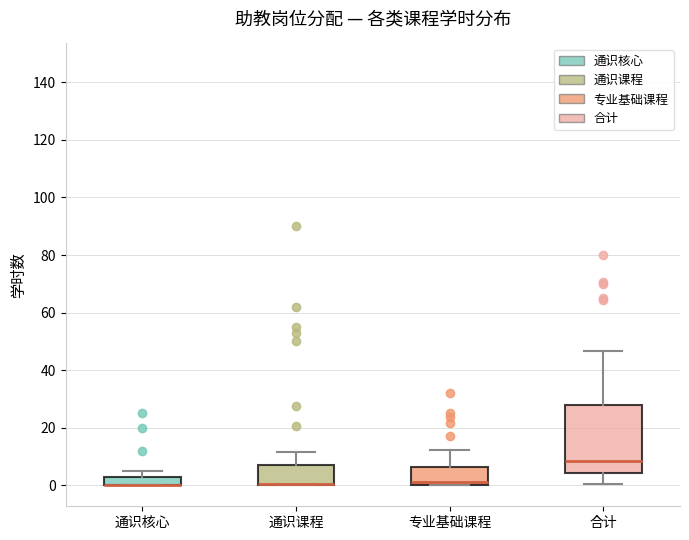

Reading left to right, transcribe this box plot: for each box, give where its median line is, the range the box spans, and where its two whiskers end, as read against the y-axis. The values are not printed on the chart, so give them approximately, as read against the axis.

通识核心: median 0 (drawn on the box's lower edge), box 0 to 4, whiskers 0 to 6
通识课程: median 0 (drawn on the box's lower edge), box 0 to 8, whiskers 0 to 12
专业基础课程: median 2, box 0 to 6, whiskers 0 to 12
合计: median 8, box 4 to 28, whiskers 0 to 46